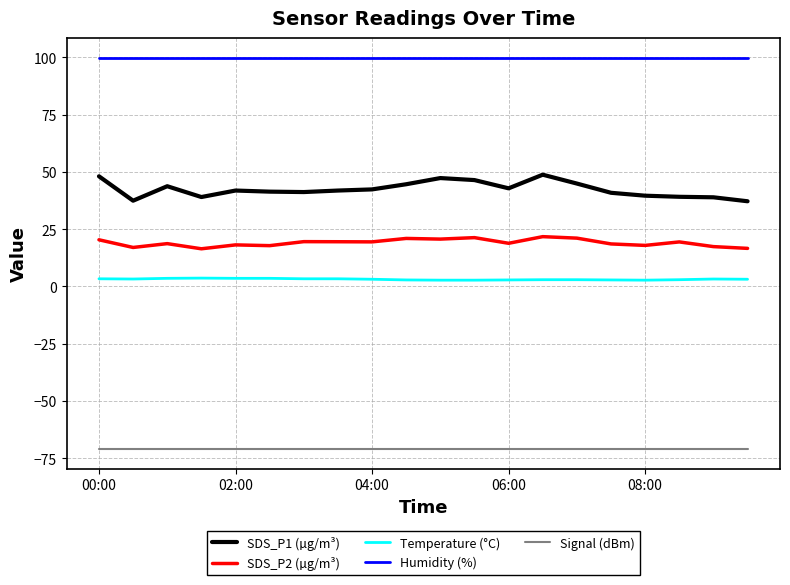

Which series has the largest total across all categories?

Humidity (%)